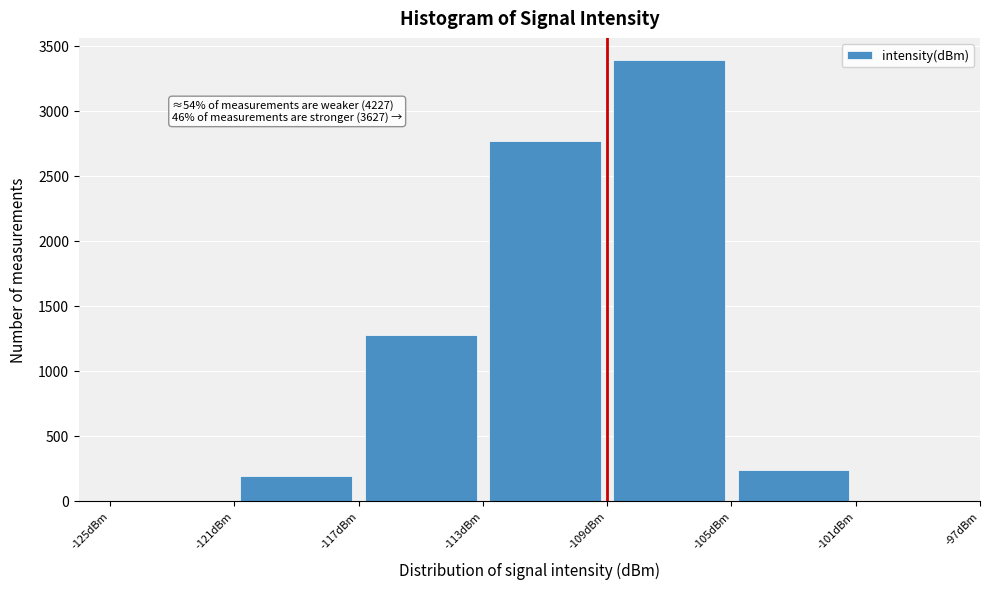

Which range on the x-axis has the tallest bar?

-109 to -105